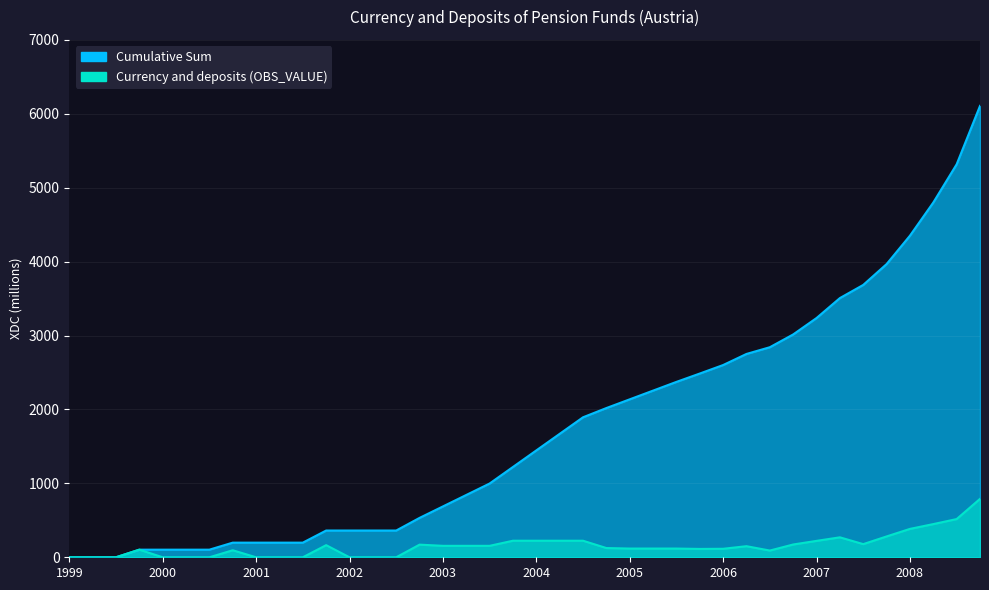

Reading right to left, what are all the values shown in this chart?

Currency and deposits (OBS_VALUE): 790	517	449	384	282	178	270	222	173	91	150	115	113	118	118	118	125	224	224	224	224	155	155	155	171	0	0	0	164	0	0	0	95	0	0	0	103	0	0	0
Cumulative Sum: 6107	5317	4800	4351	3967	3685	3507	3237	3015	2842	2751	2601	2486	2373	2255	2137	2019	1894	1670	1446	1222	998	843	688	533	362	362	362	362	198	198	198	198	103	103	103	103	0	0	0